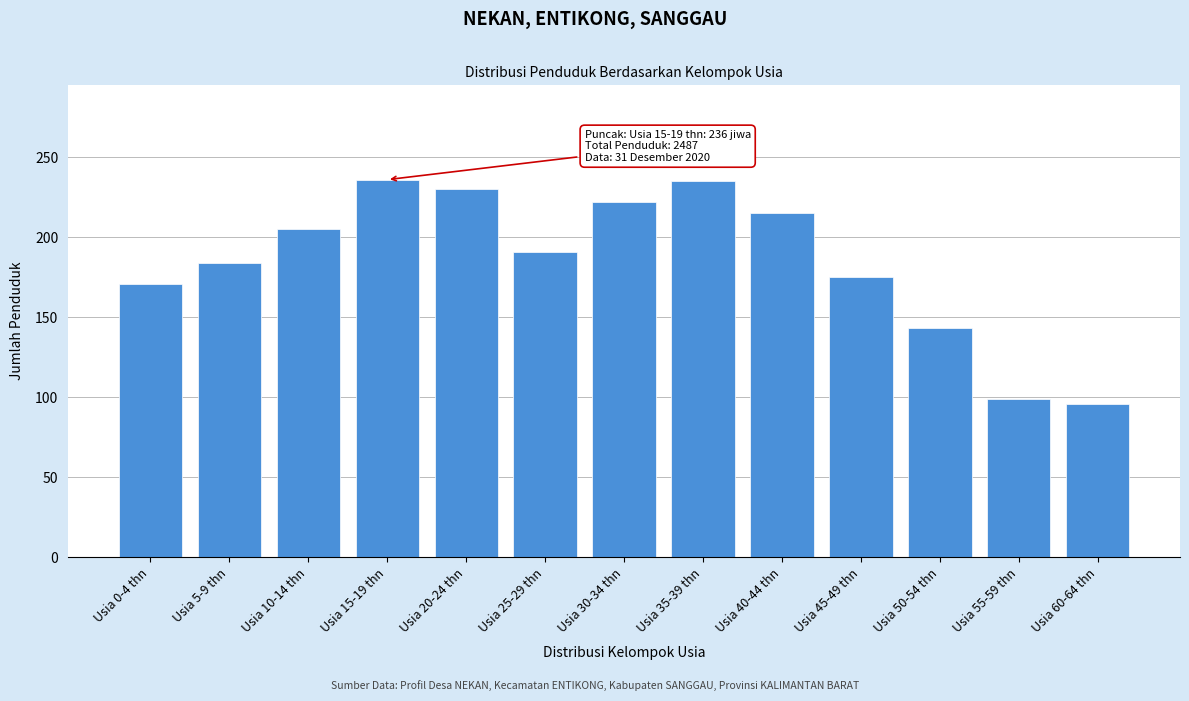

What is the label of the 3rd bar from the left?

Usia 10-14 thn